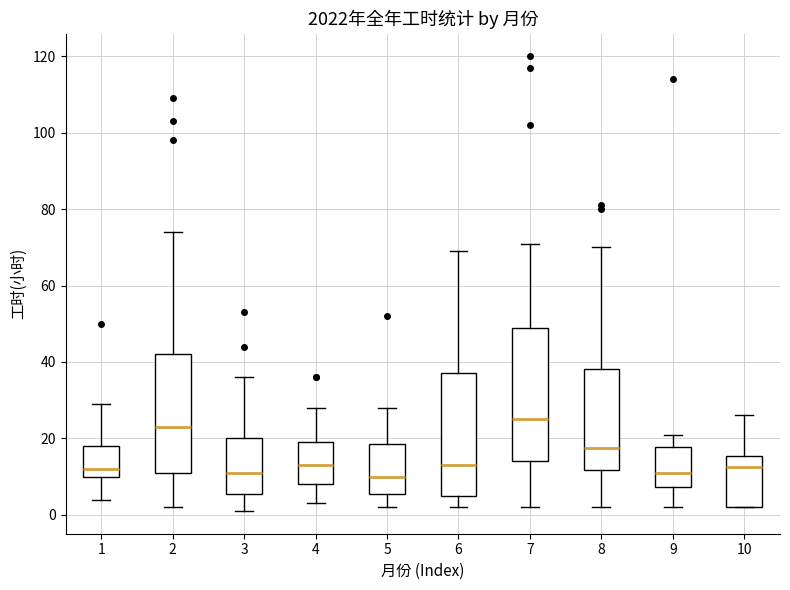

Reading left to right, read every box against the y-axis: the position of its median line, the range the box covers, and the ends of its whiskers. The values are not printed on the chart, so give them approximately, as read against the axis.

1: median 12, box 10 to 18, whiskers 4 to 30
2: median 24, box 12 to 42, whiskers 2 to 74
3: median 12, box 6 to 20, whiskers 2 to 36
4: median 14, box 8 to 20, whiskers 4 to 28
5: median 10, box 6 to 18, whiskers 2 to 28
6: median 14, box 6 to 38, whiskers 2 to 70
7: median 26, box 14 to 50, whiskers 2 to 72
8: median 18, box 12 to 38, whiskers 2 to 70
9: median 12, box 8 to 18, whiskers 2 to 22
10: median 12, box 2 to 16, whiskers 2 to 26